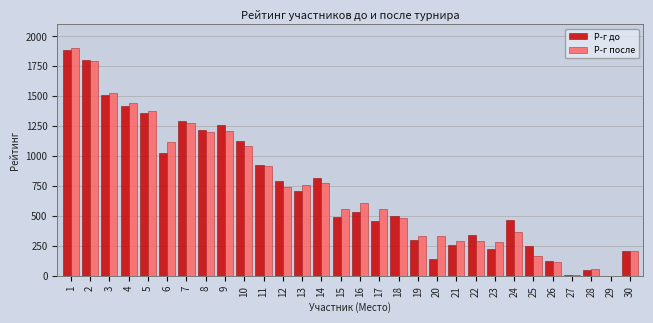

Is the value of Р-г до at 28 greater than the value of Р-г после at 18?

No